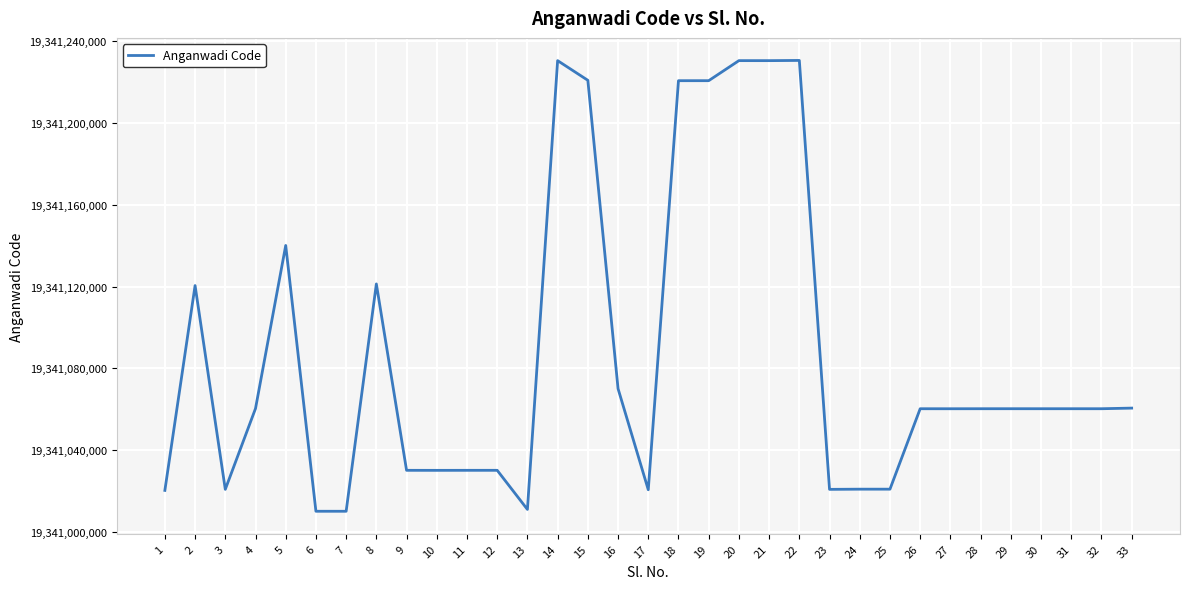

Read the value at 11.

19341030217